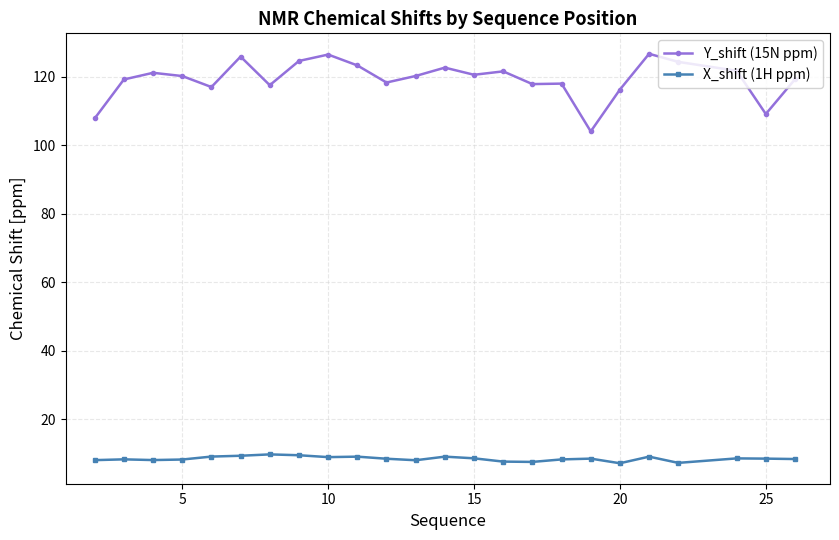

Is this an area chart (filled region under the line)?

No